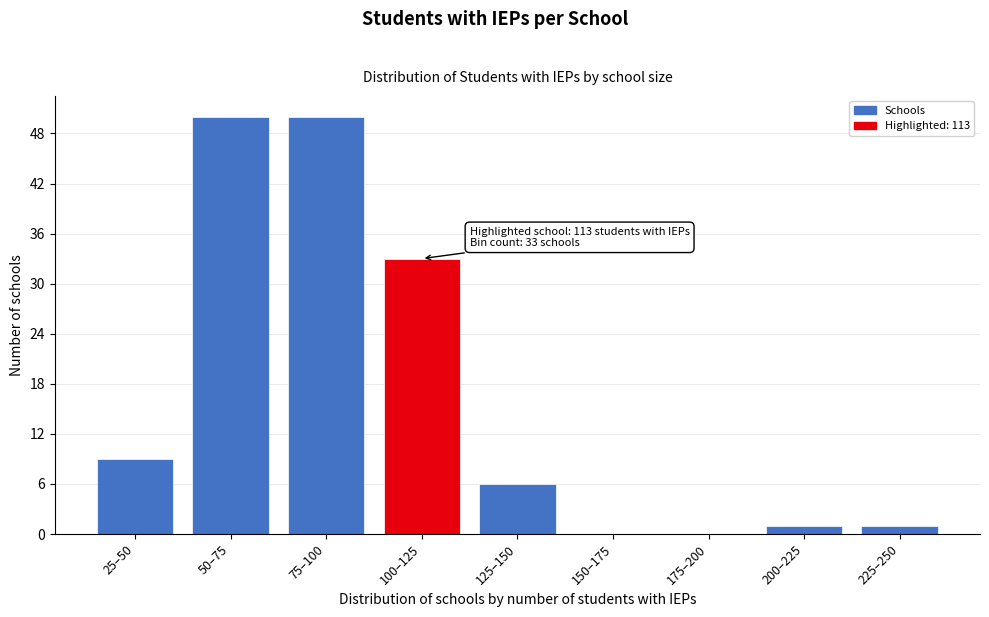

Reading left to right, extract all data points from this chart.

25–50=9	50–75=50	75–100=50	100–125=33	125–150=6	150–175=0	175–200=0	200–225=1	225–250=1